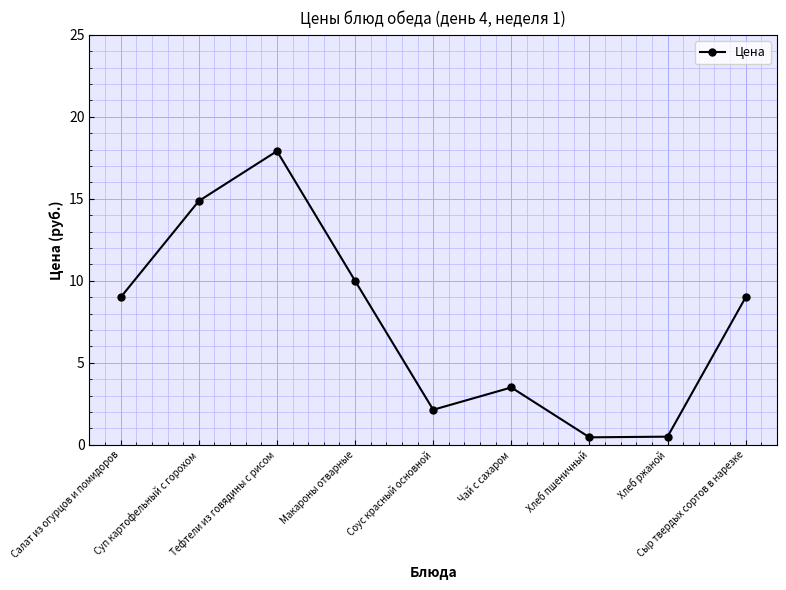

What is the maximum value shown in the chart?

17.9